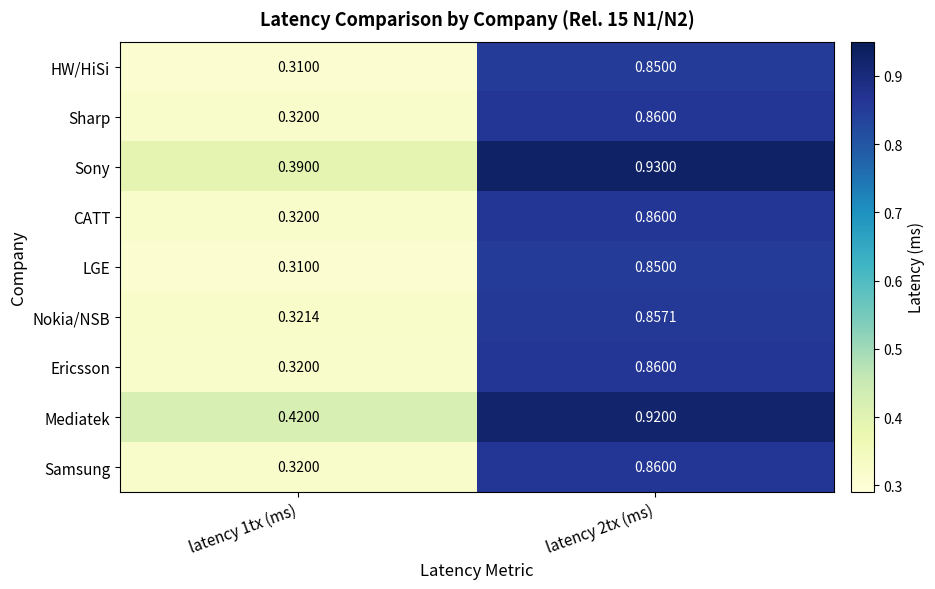

Which series has the largest total across all categories?

Mediatek